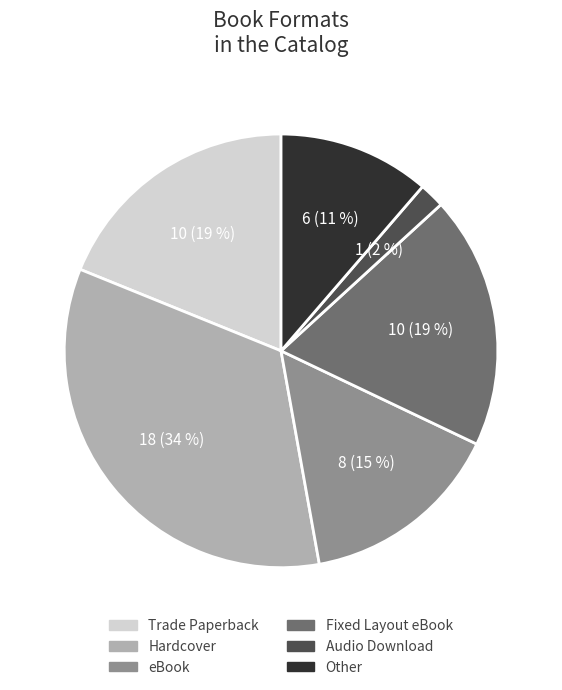

Is it true that Audio Download is 17% of the pie?

False